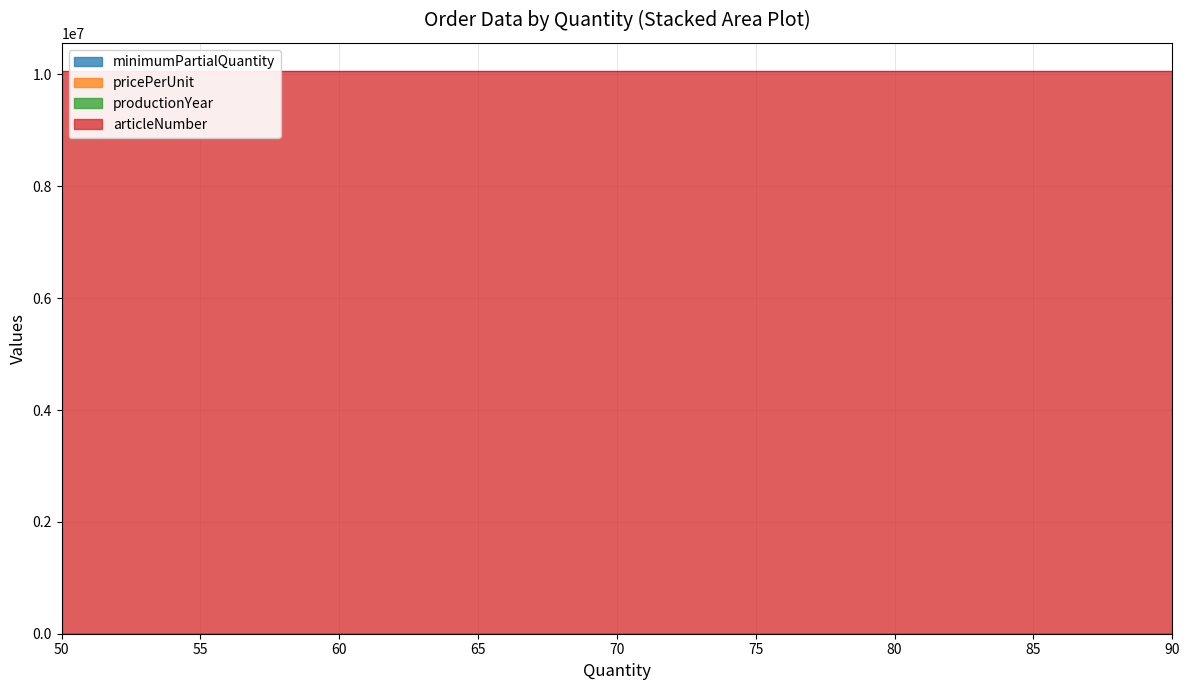

What is the value of the minimumPartialQuantity point at the 4th from the left?

10